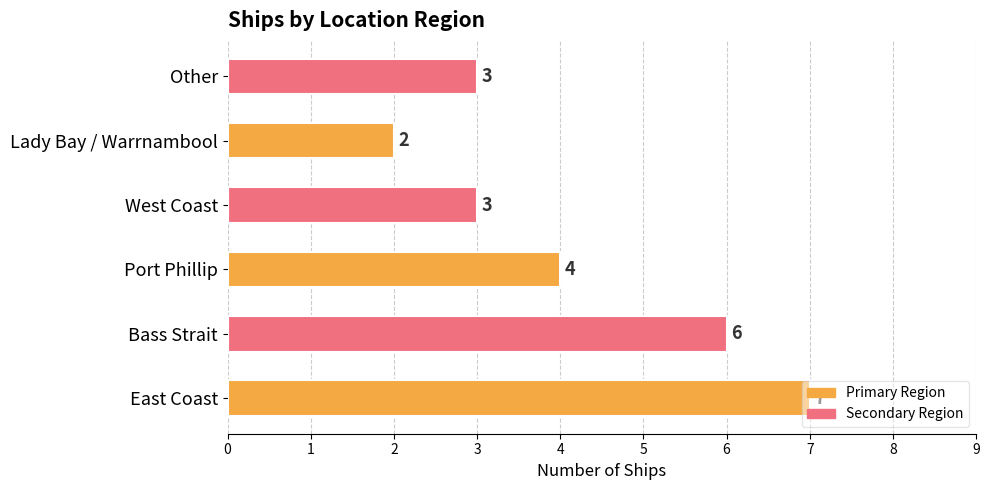

True or false: the data shows 1 at Other.

False